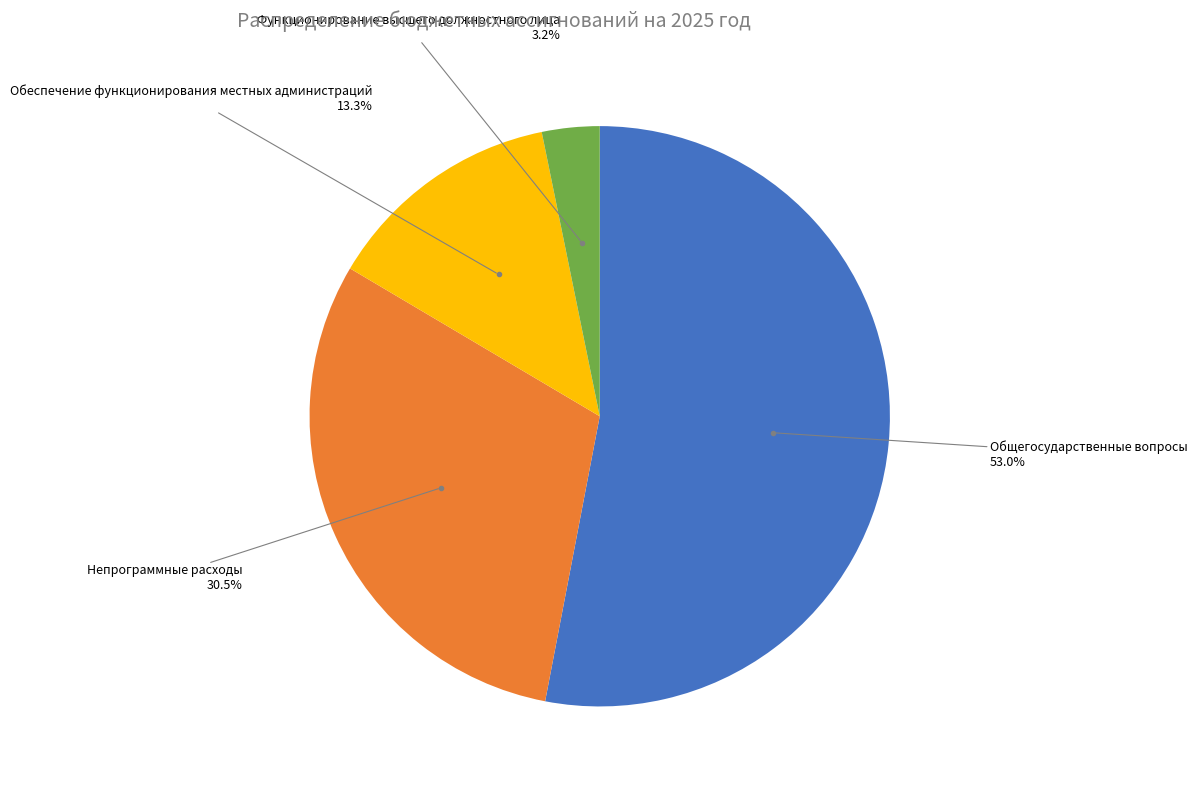

Between Функционирование высшего должностного лица and Обеспечение функционирования местных администраций, which is larger?

Обеспечение функционирования местных администраций